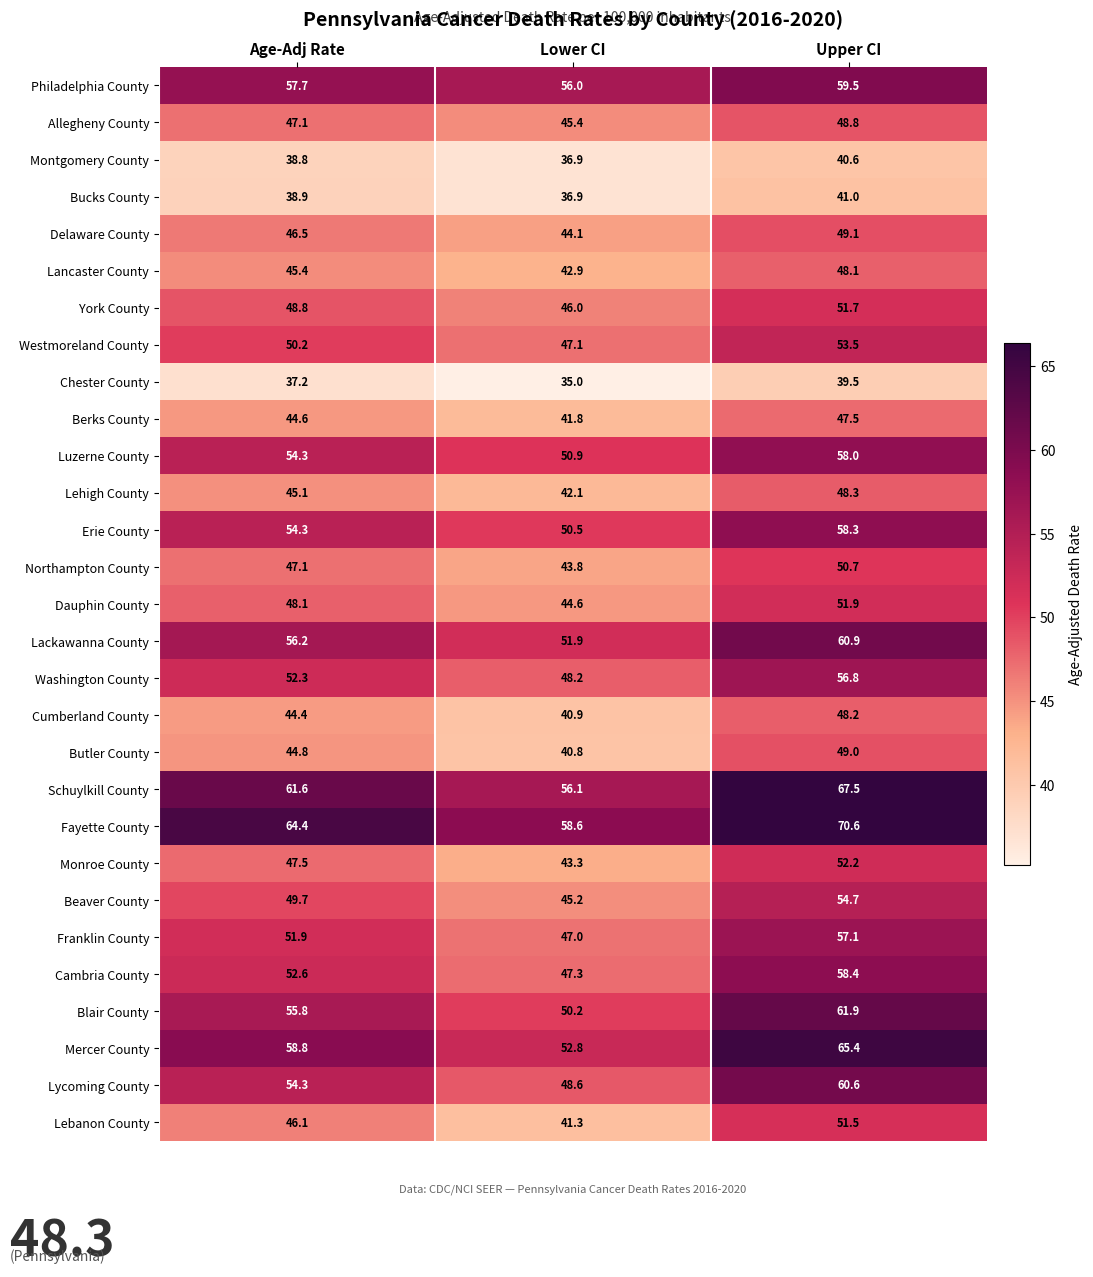

Which series has the widest spread of values?

Mercer County